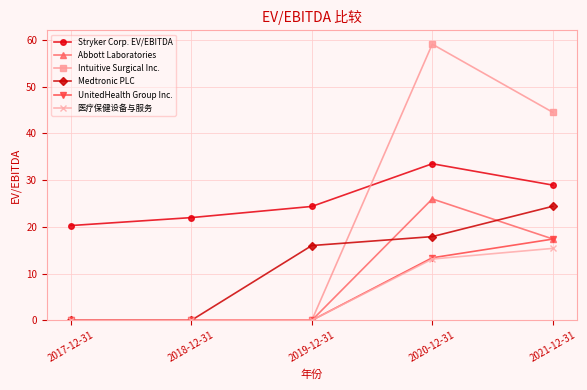

True or false: Stryker Corp. EV/EBITDA and Abbott Laboratories cross at least once.

False